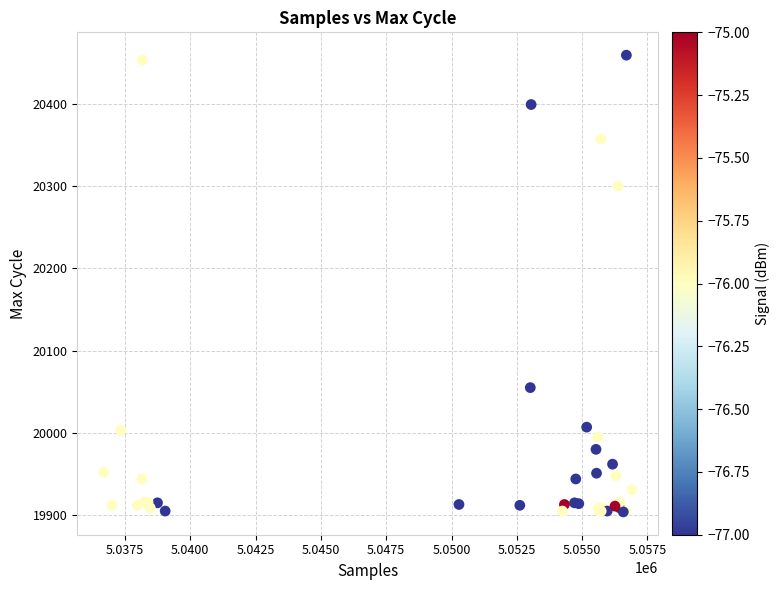

What Y value in the scatter plot is closest to 20181?

20300